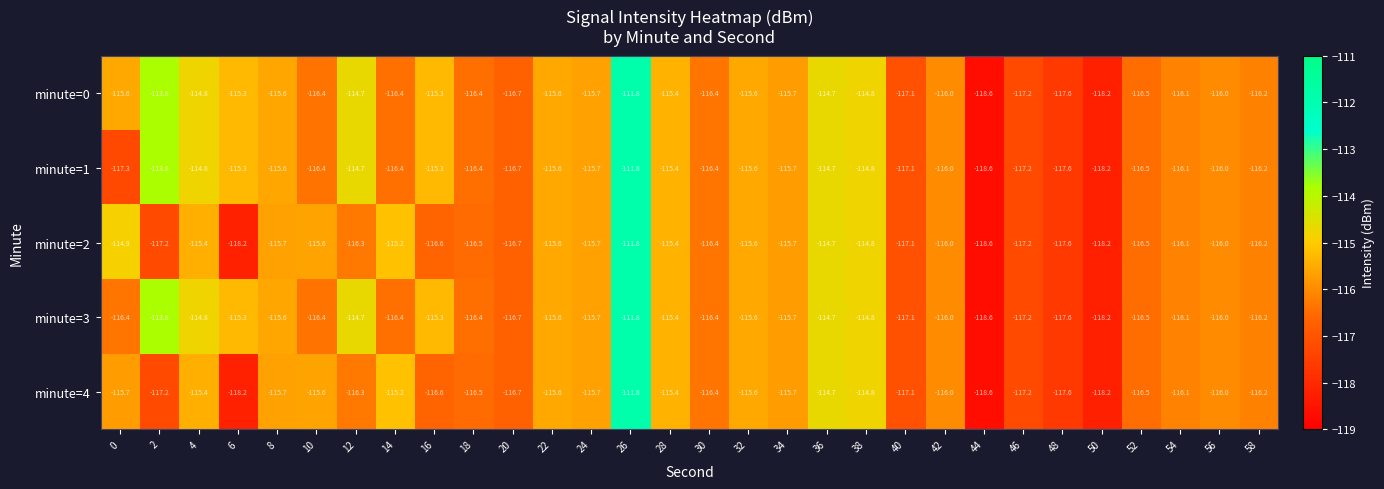

What is the spread (max minus min) of values at 4?

0.6